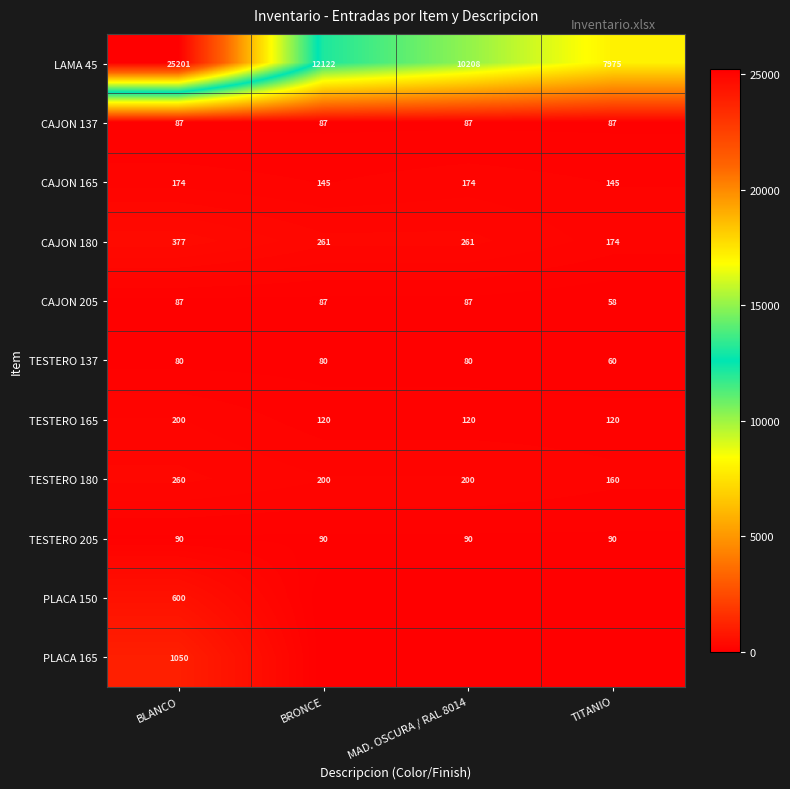

What is the difference between the TESTERO 137 values at TITANIO and MAD. OSCURA / RAL 8014?

20